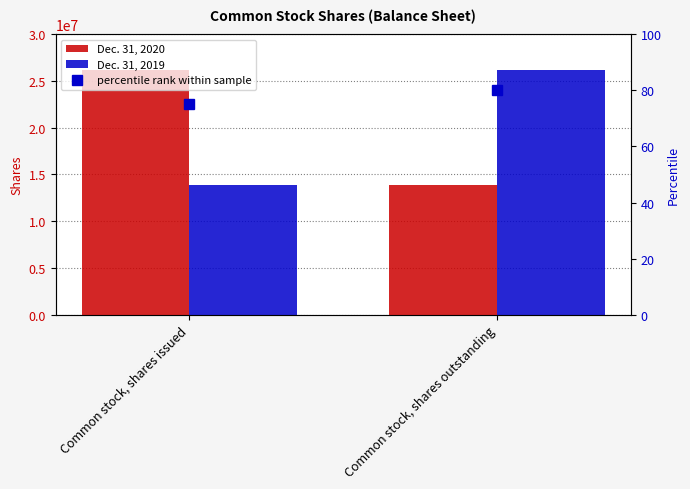

What is the difference between the Dec. 31, 2020 values at Common stock, shares issued and Common stock, shares outstanding?

12324300